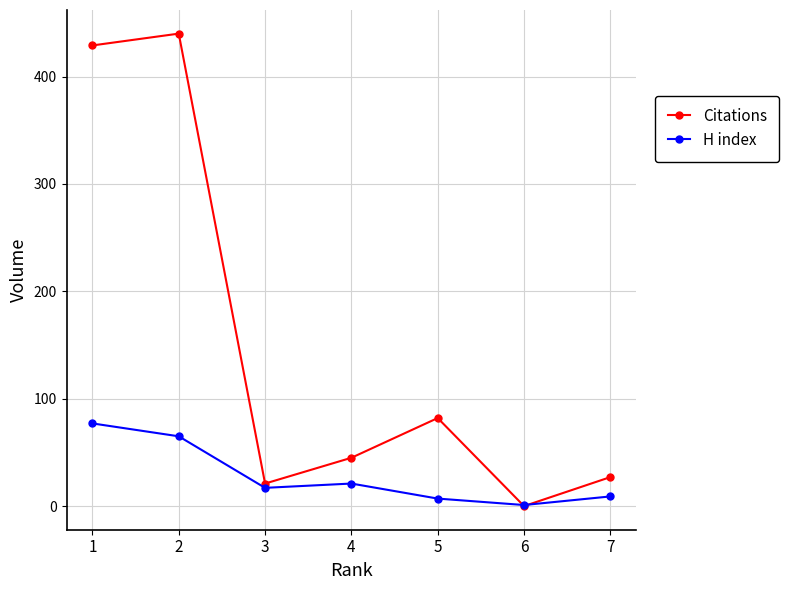

What value does the Citations series have at 1?

429